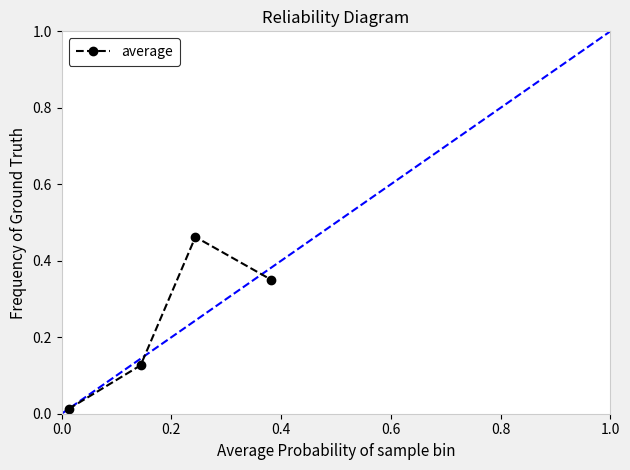

True or false: the data has more than 1 interior local peaks.

False